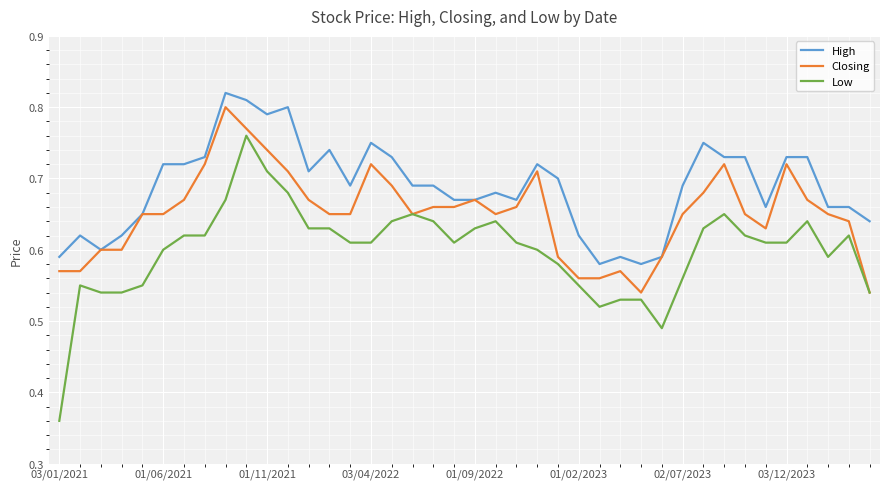

List the series in order of their overall mean, highest first.

High, Closing, Low